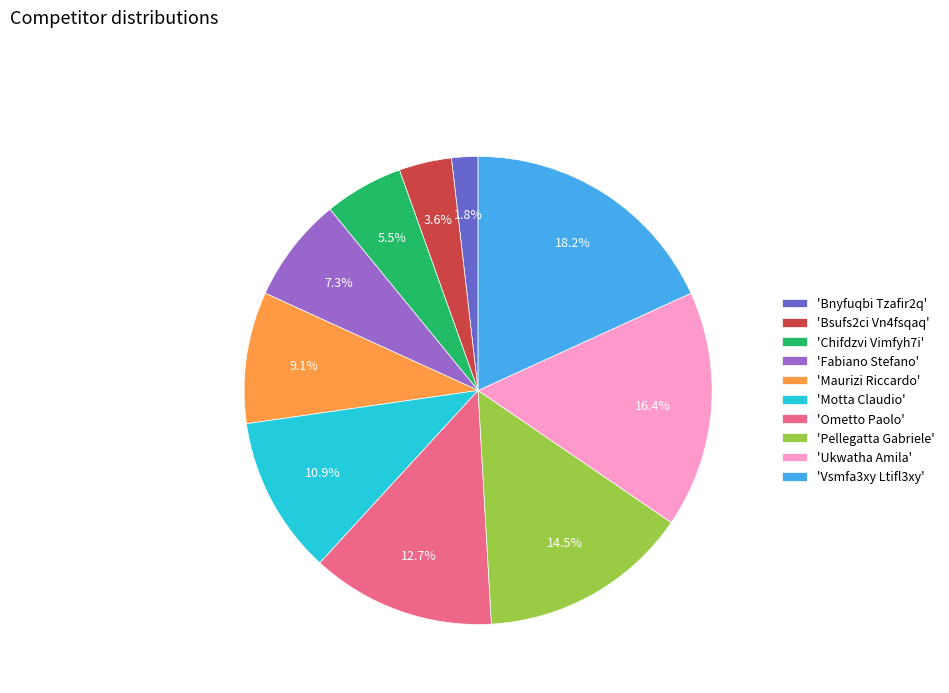

Rank the categories by value from lowest to highest.

'Bnyfuqbi Tzafir2q', 'Bsufs2ci Vn4fsqaq', 'Chifdzvi Vimfyh7i', 'Fabiano Stefano', 'Maurizi Riccardo', 'Motta Claudio', 'Ometto Paolo', 'Pellegatta Gabriele', 'Ukwatha Amila', 'Vsmfa3xy Ltifl3xy'